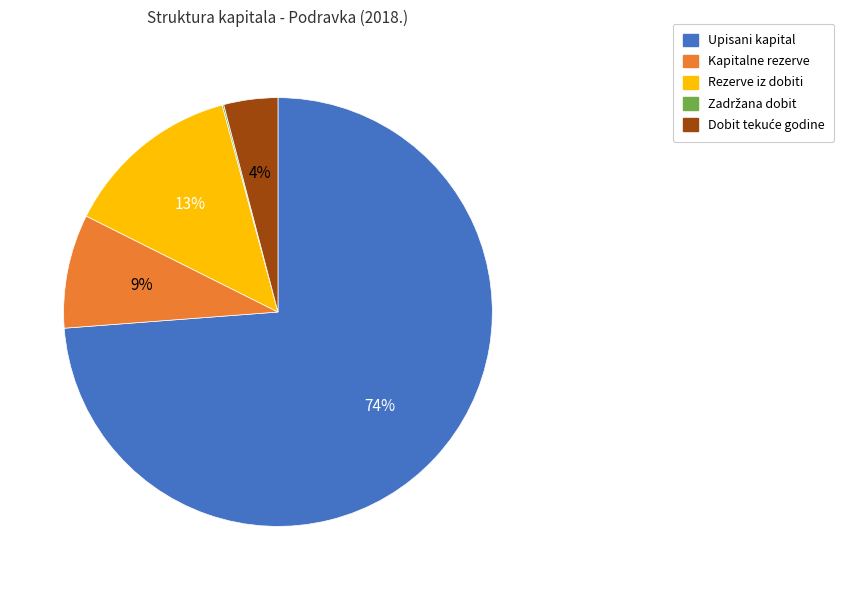

Is it true that Kapitalne rezerve is 9% of the pie?

True